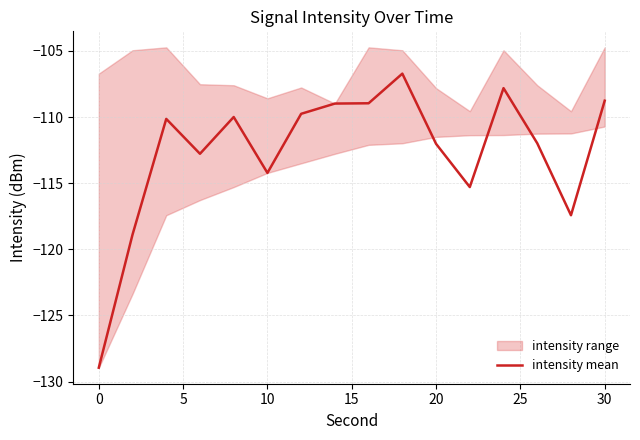

Does the chart display data point markers on the line(s)?

No